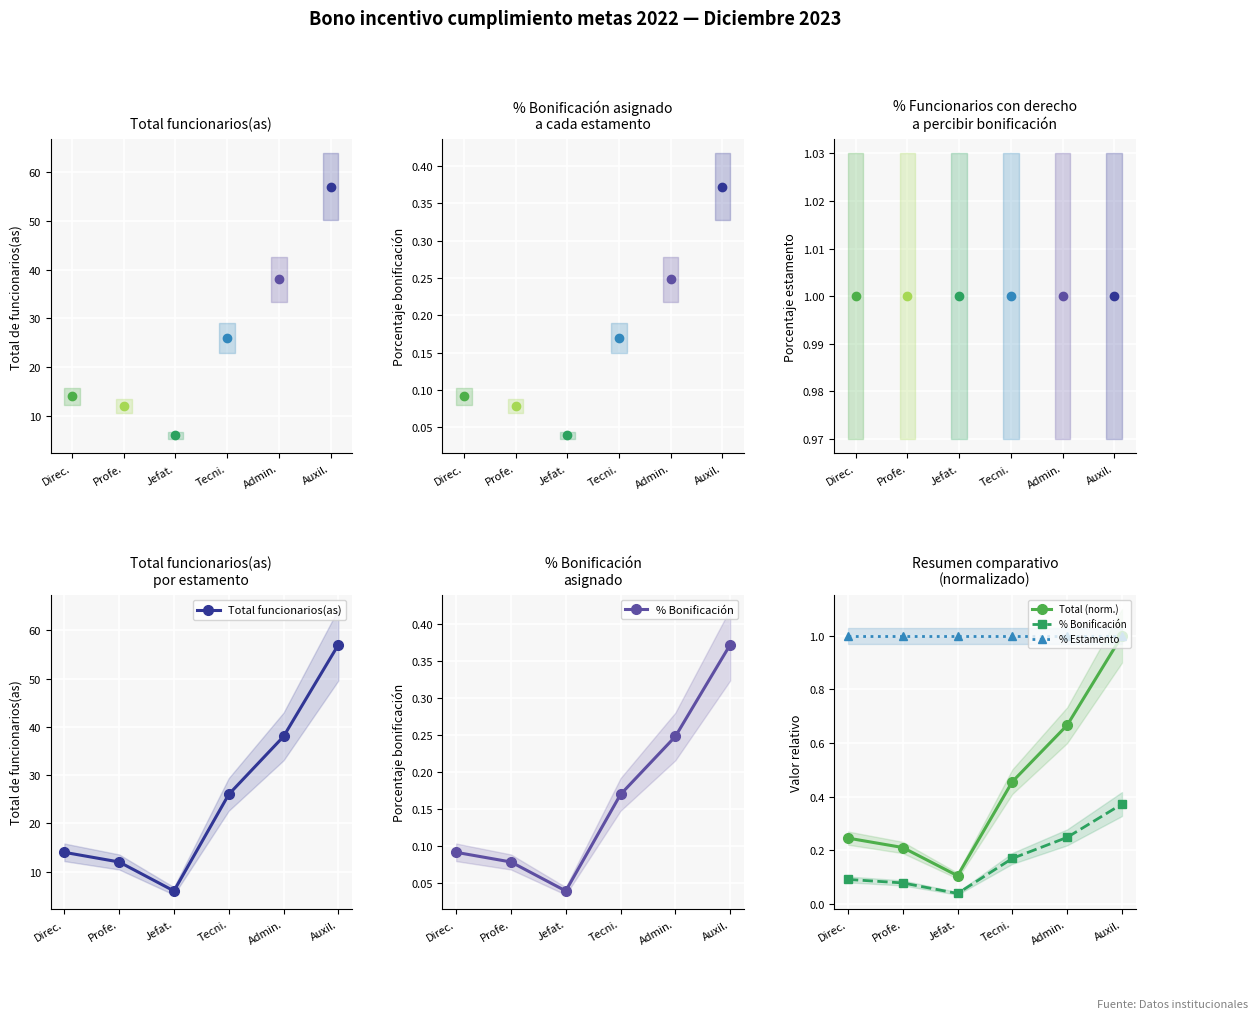

The value of Total (norm.) at Profe. is 0.1. True or false?

False